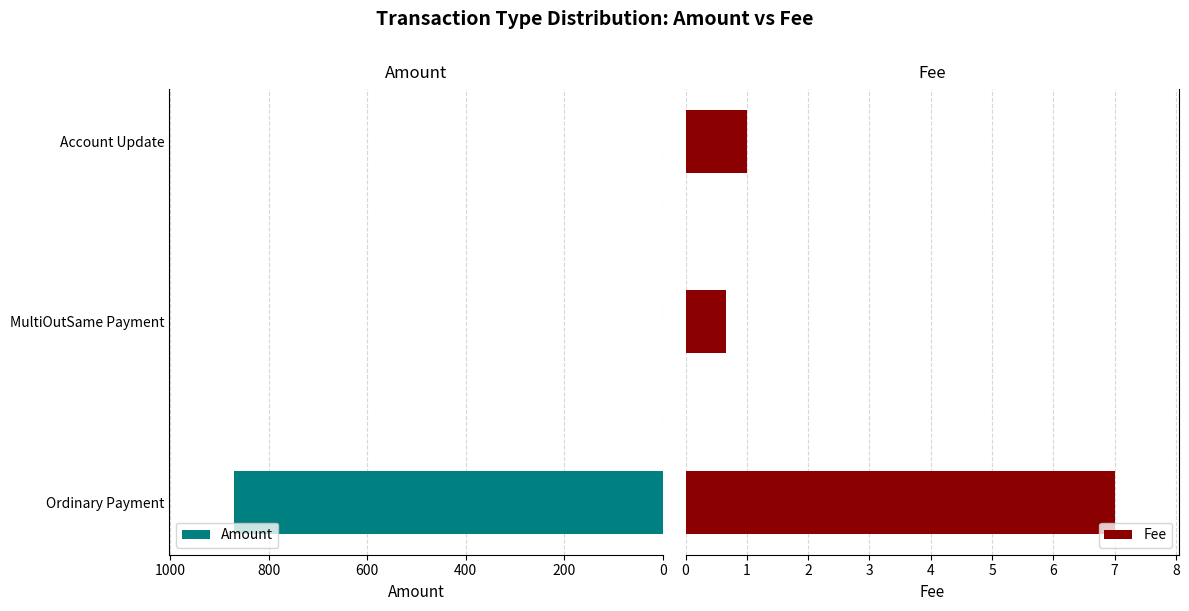

What is the sum of all Amount values?

871.0